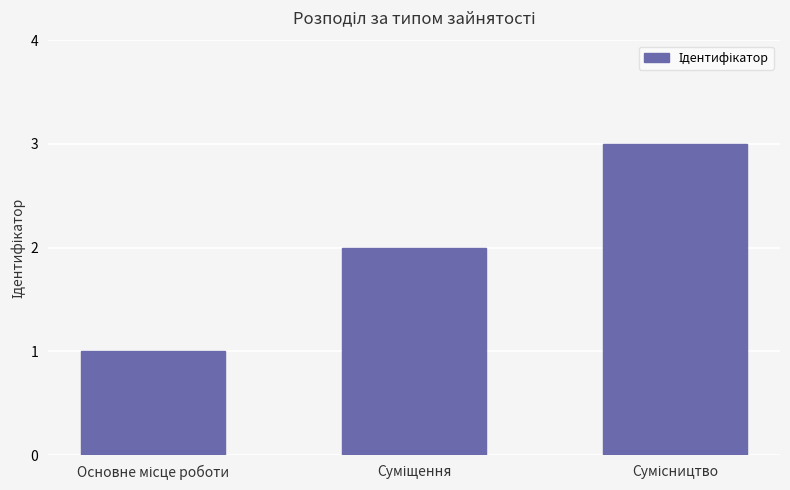

What is the maximum value shown in the chart?

3